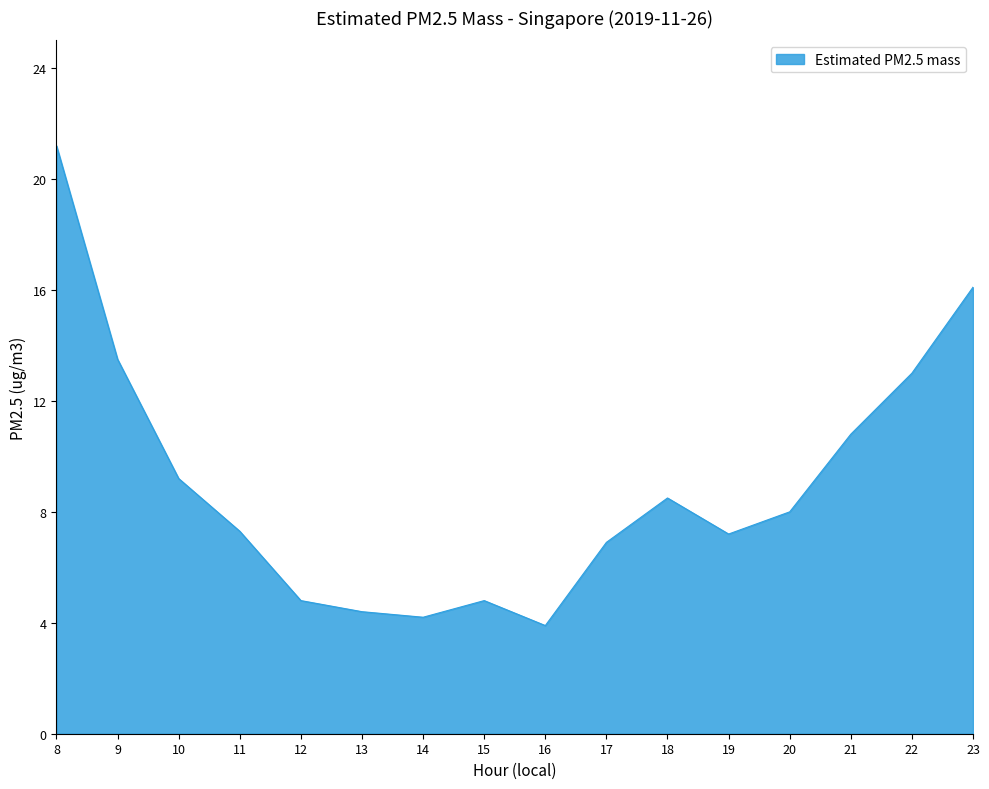

What is the maximum value shown in the chart?

21.2